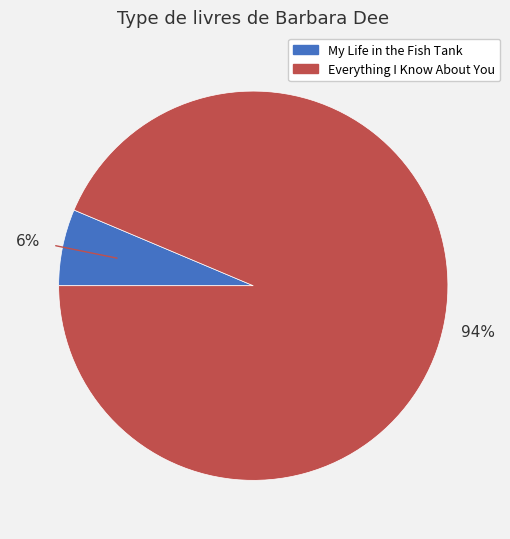

How many segments does this pie chart have?

2